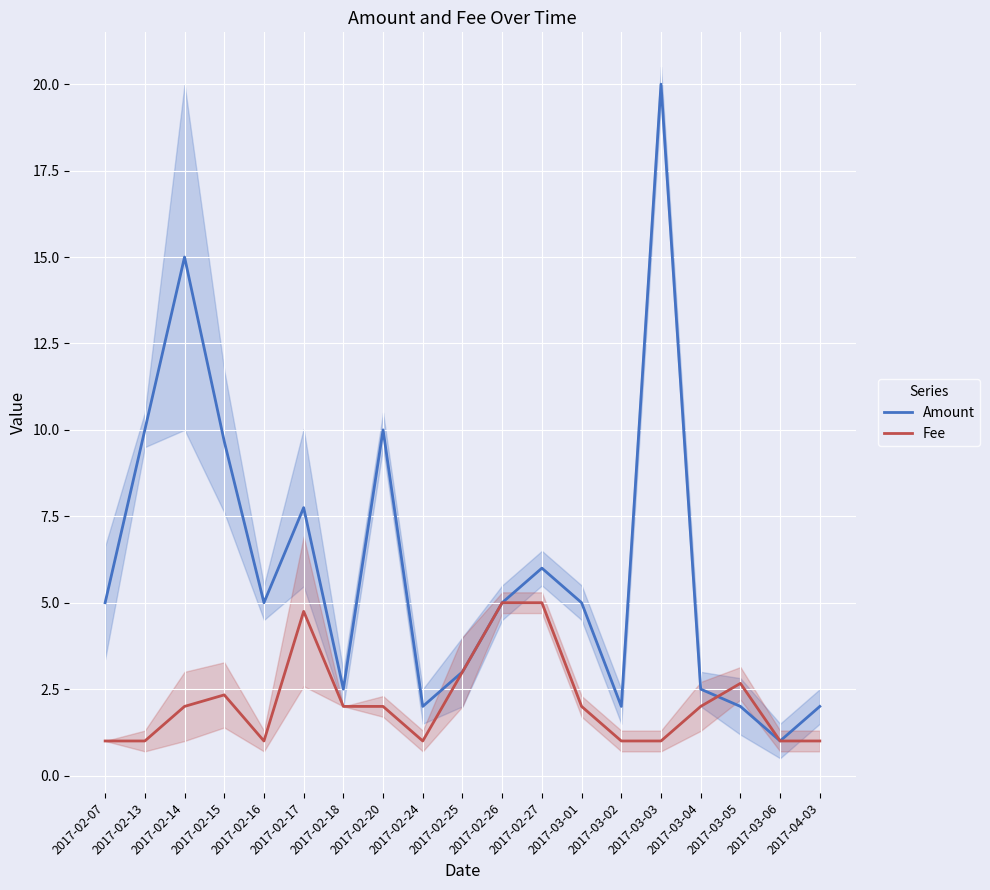

What is the maximum value shown in the chart?

20.0